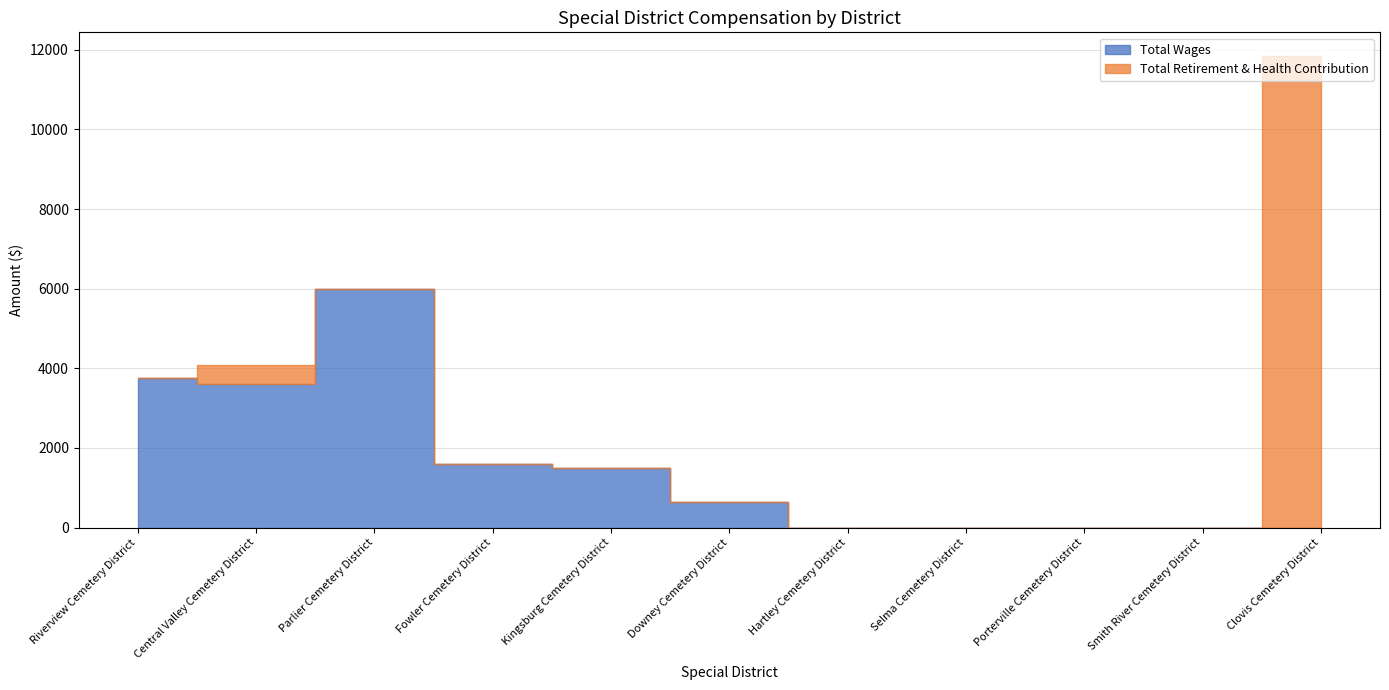

How many values in Total Retirement & Health Contribution are above zero?

2